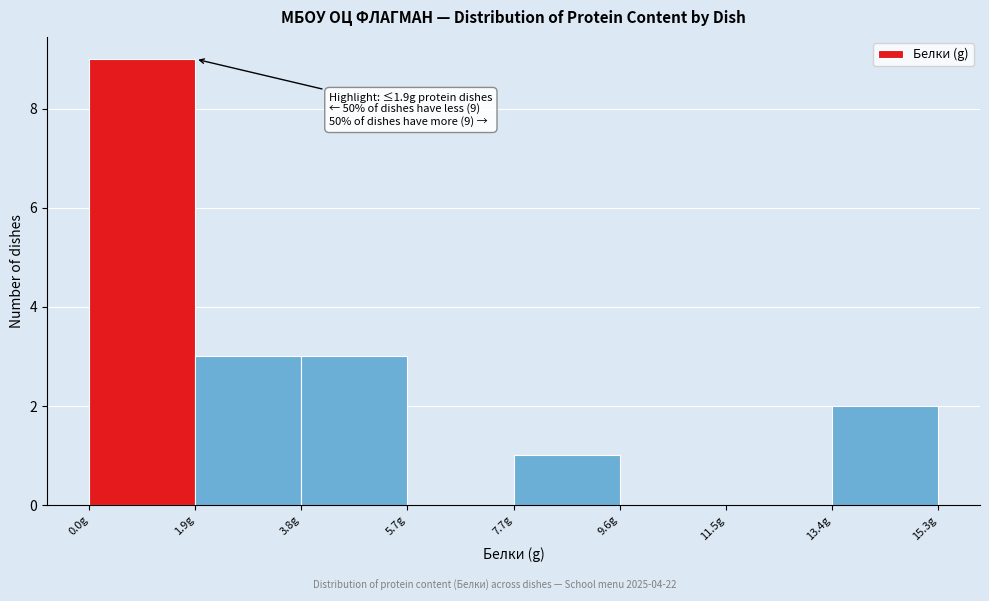

Over which range of the x-axis is the bar tallest?

0.0 to 2.0